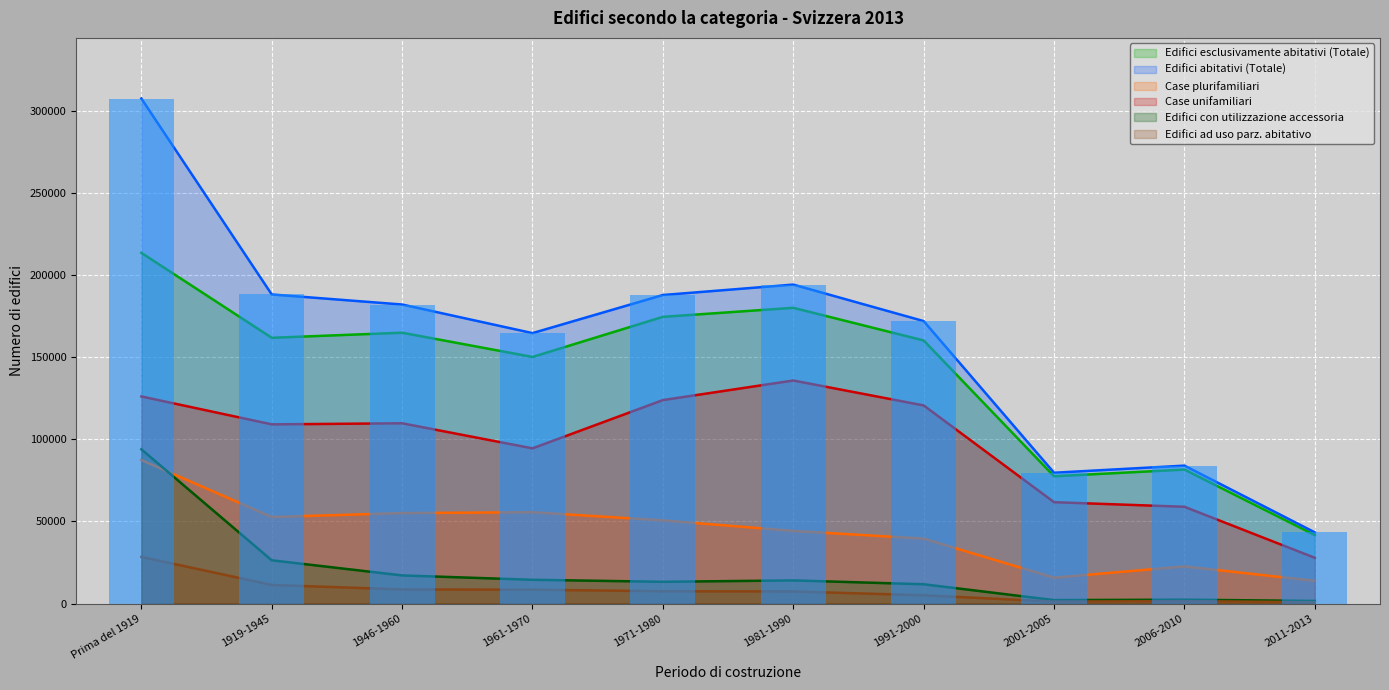

Where is Edifici con utilizzazione accessoria nearest to the value 47777?

1919-1945